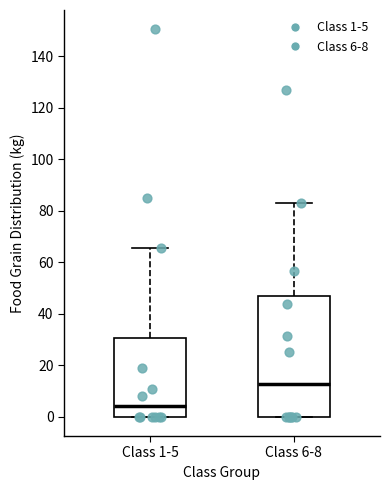

Reading left to right, transcribe this box plot: for each box, give where its median line is, the range the box spans, and where its two whiskers end, as read against the y-axis. The values are not printed on the chart, so give them approximately, as read against the axis.

Class 1-5: median 4, box 0 to 30, whiskers 0 to 66
Class 6-8: median 12, box 0 to 46, whiskers 0 to 84